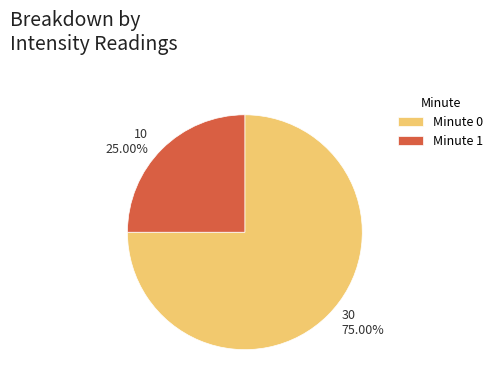

Which slice is the largest?

Minute 0